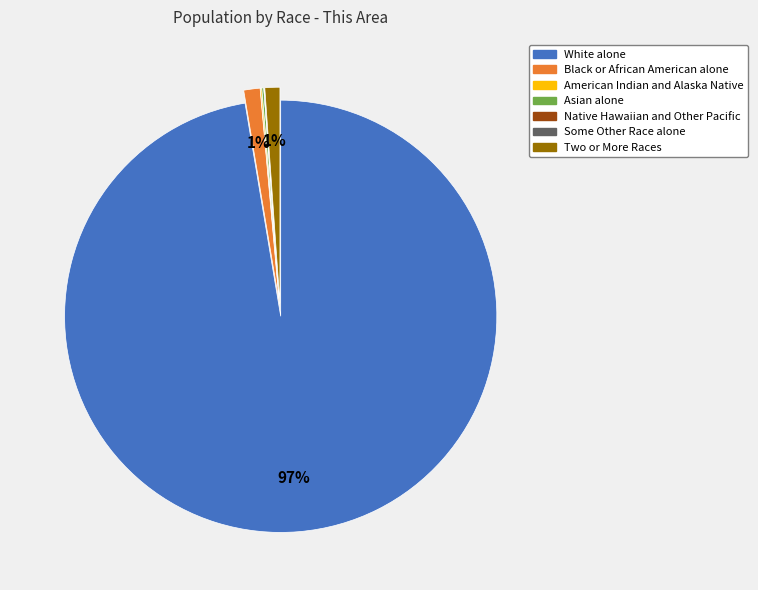

Which category has the biggest portion of the pie?

White alone